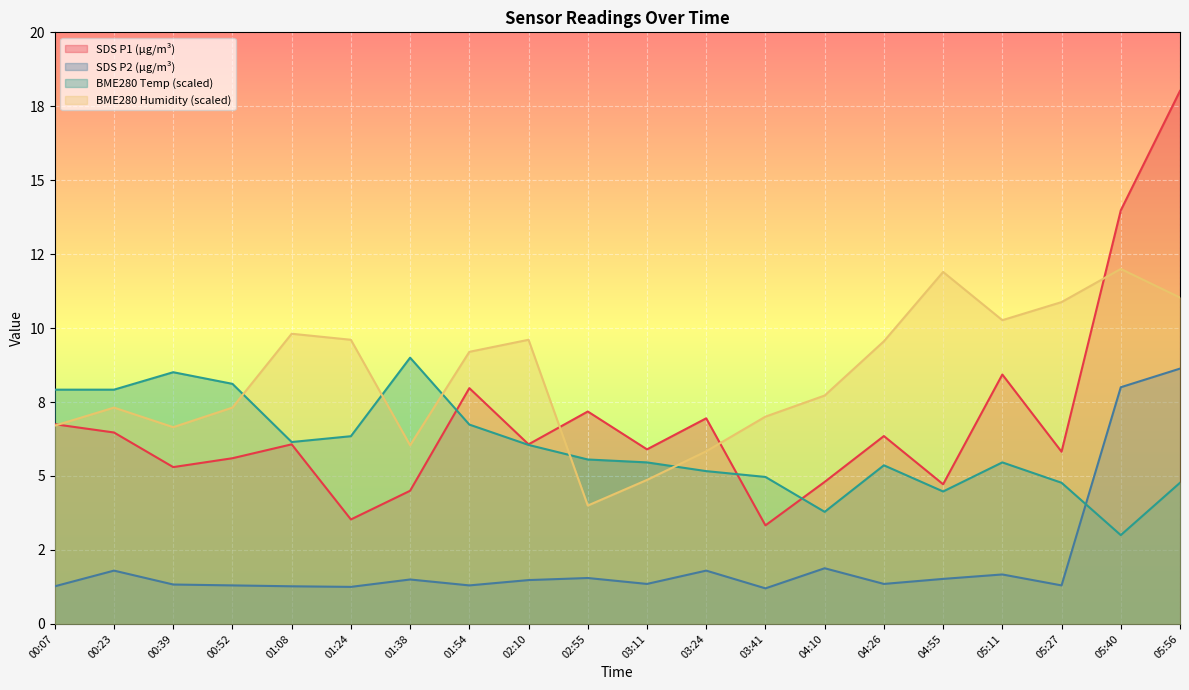

Read the BME280_temperature value at 04:10.

3.8